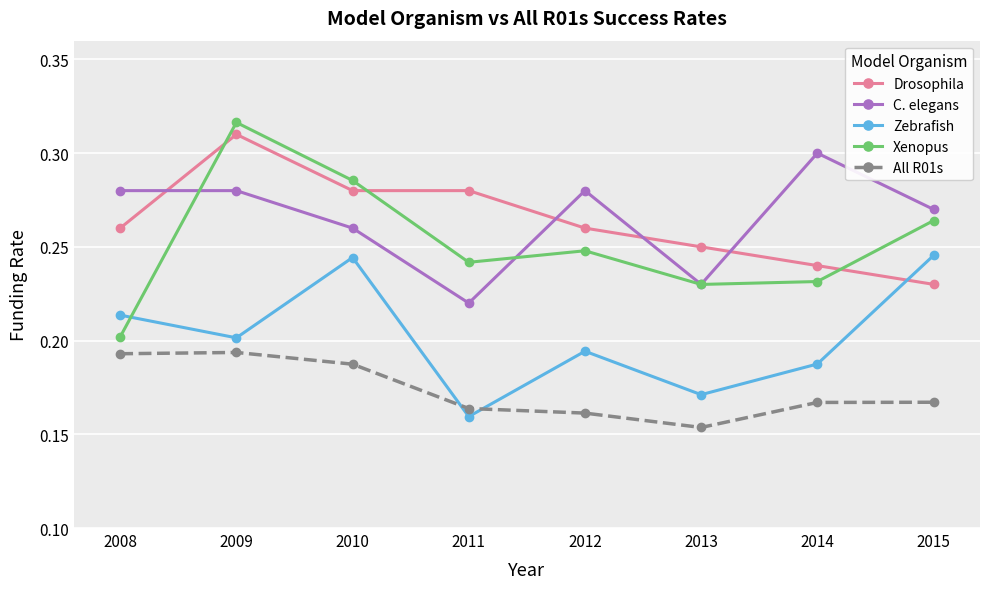

Which category has the highest value across all series?

2009